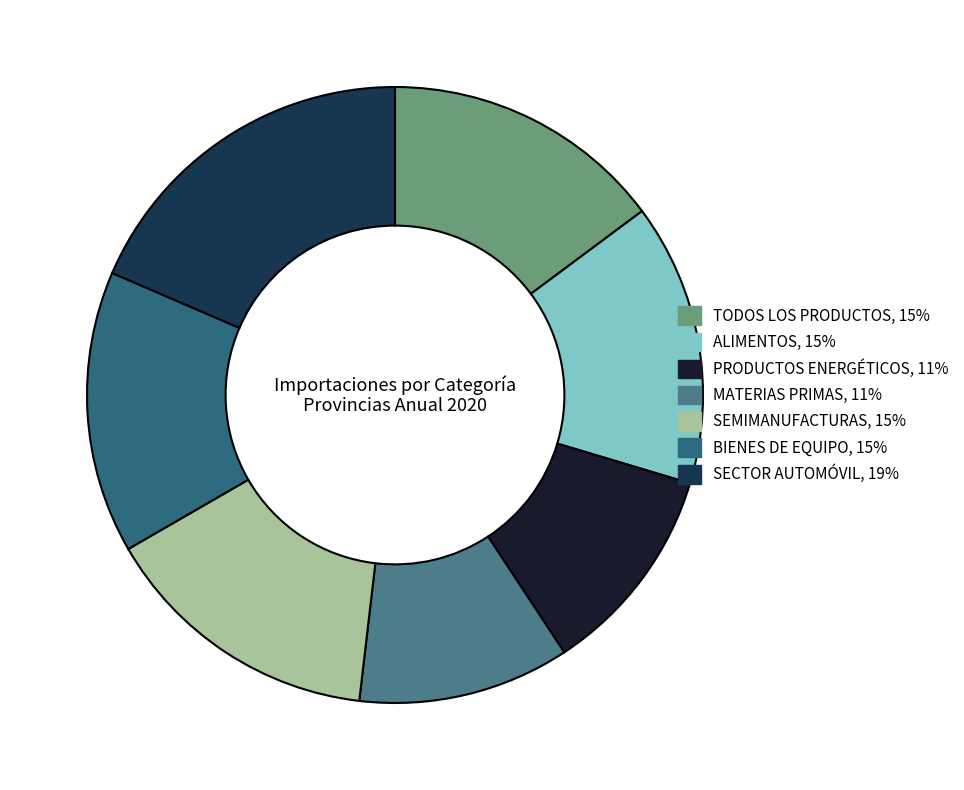

How many segments does this pie chart have?

7